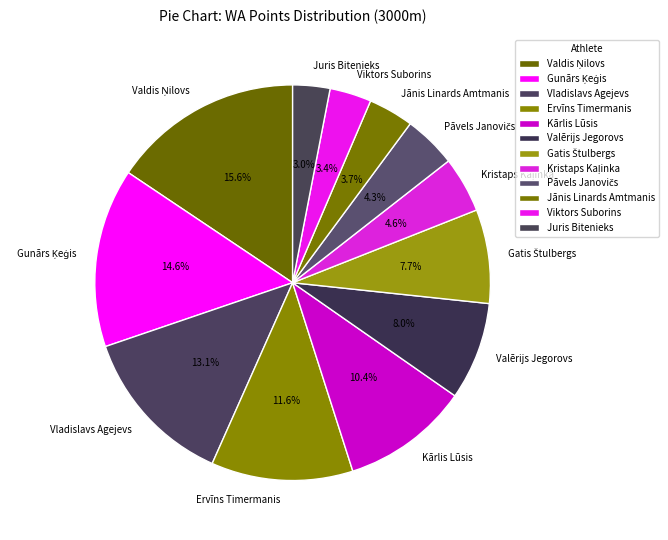

What percentage is NOT represented by Kārlis Lūsis?

89.6%